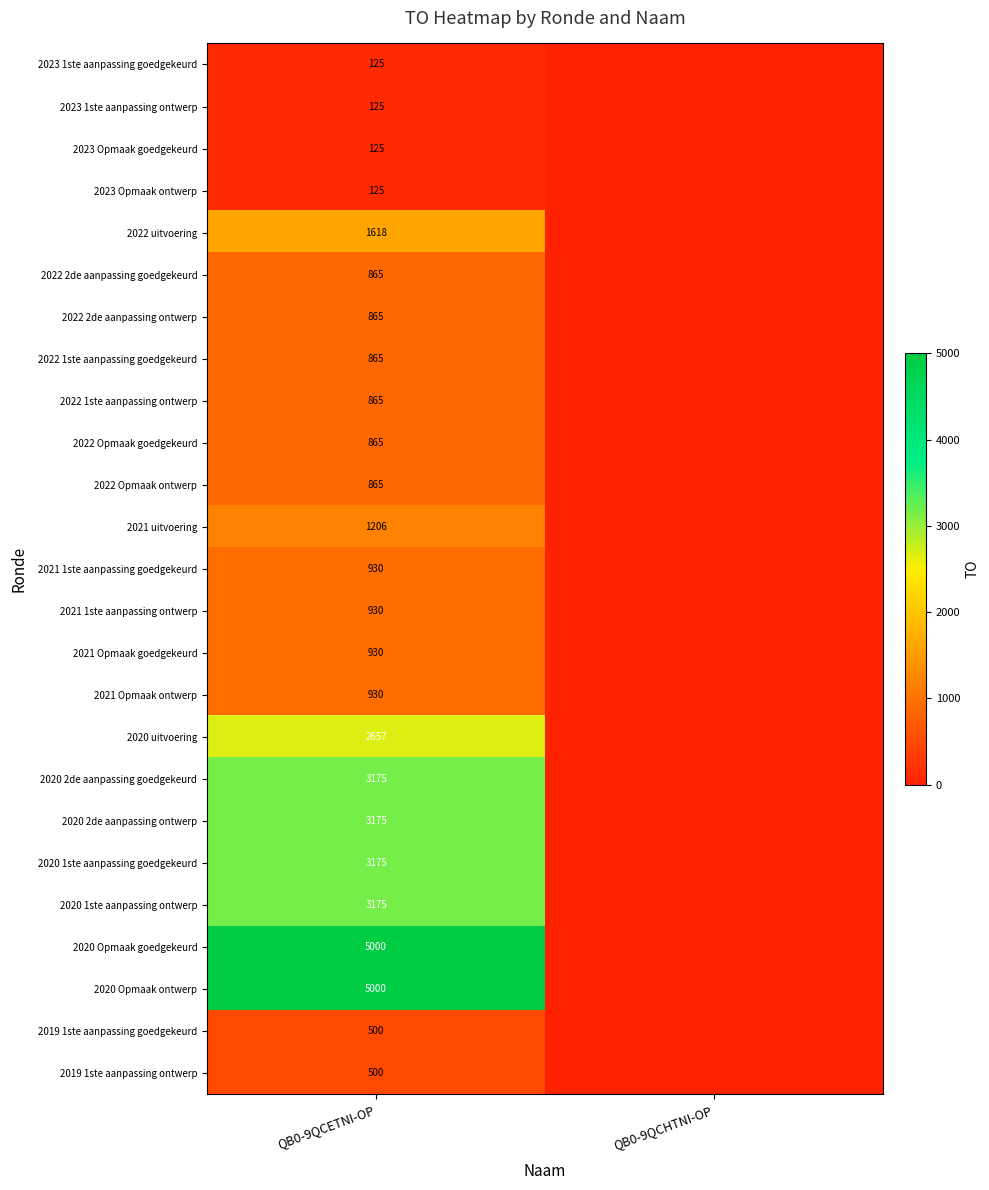

At which category is the sum across all series the highest?

QB0-9QCETNI-OP